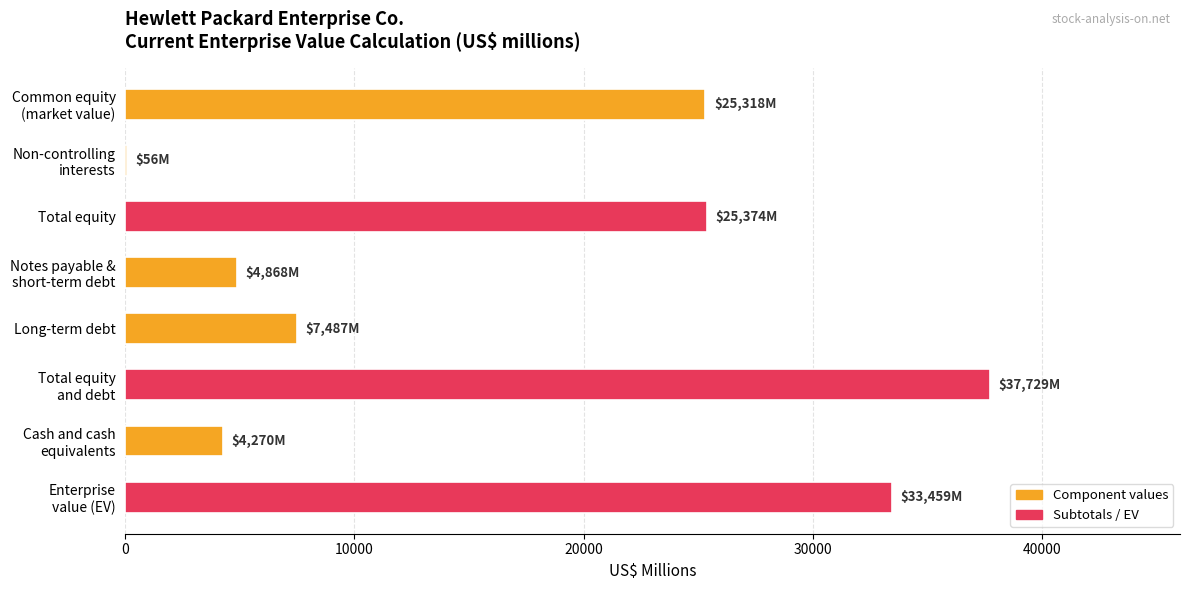

What is the maximum value shown in the chart?

37729